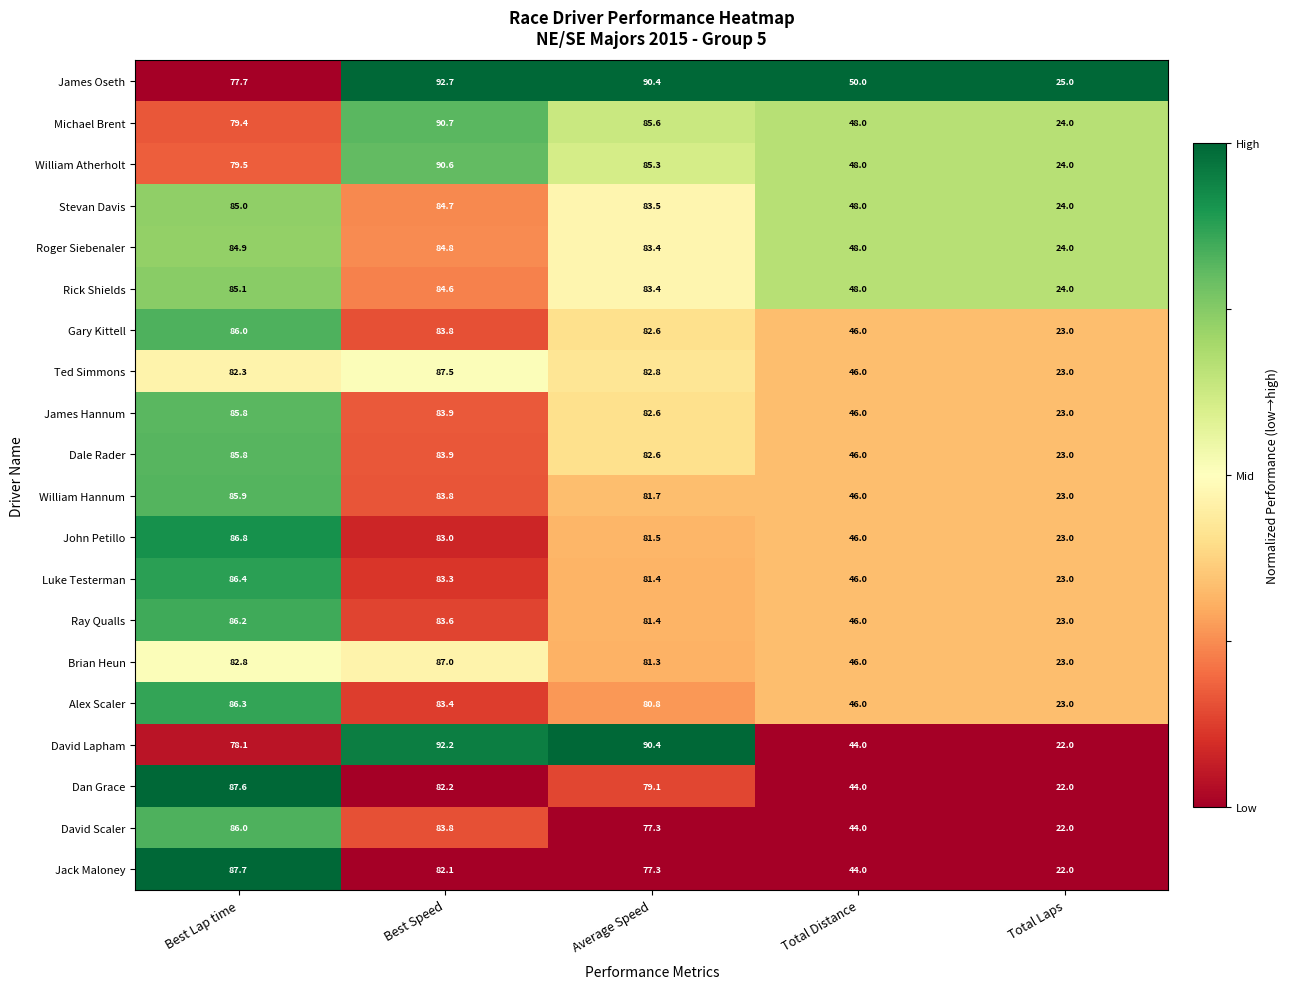

Which label corresponds to the largest value in the chart?

Best Speed